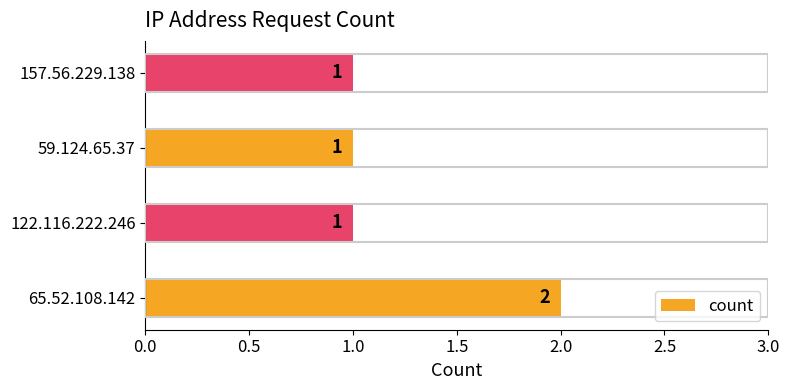

Are the bars grouped side by side (vs. stacked)?

No